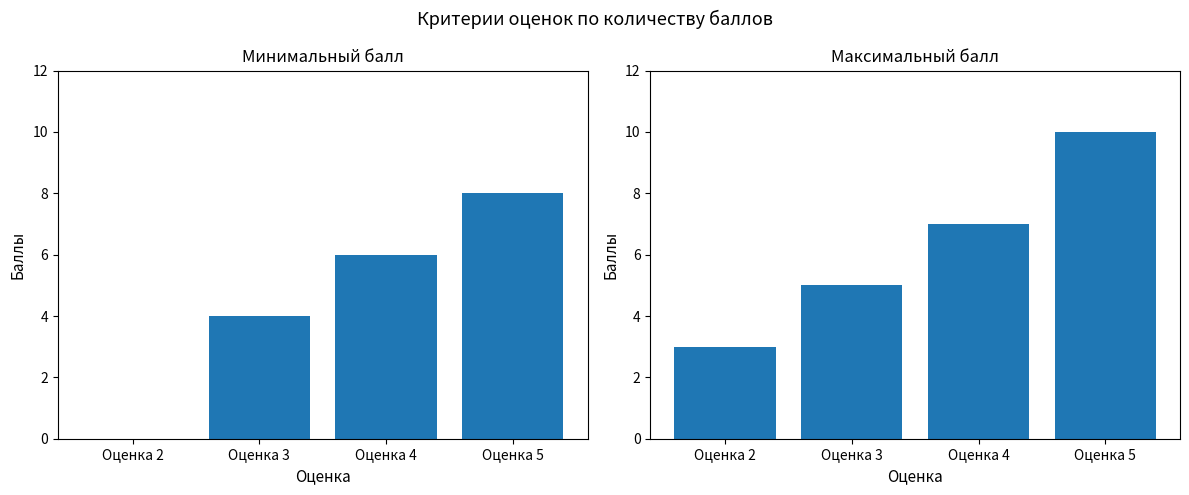

At Оценка 3, list the series in order from largest to smallest.

до (максимум), от (минимум)